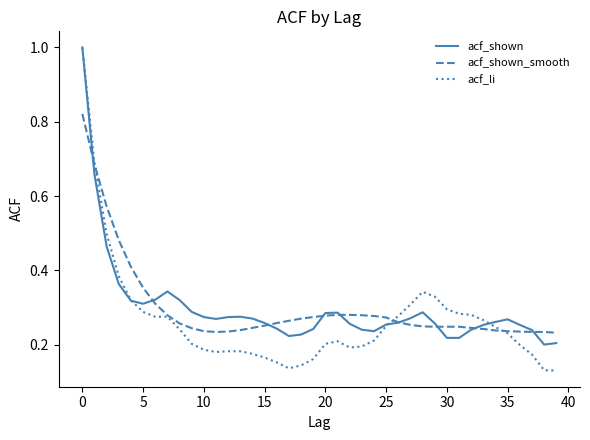

After their last crossing, which series has the higher values: acf_li or acf_shown_smooth?

acf_shown_smooth